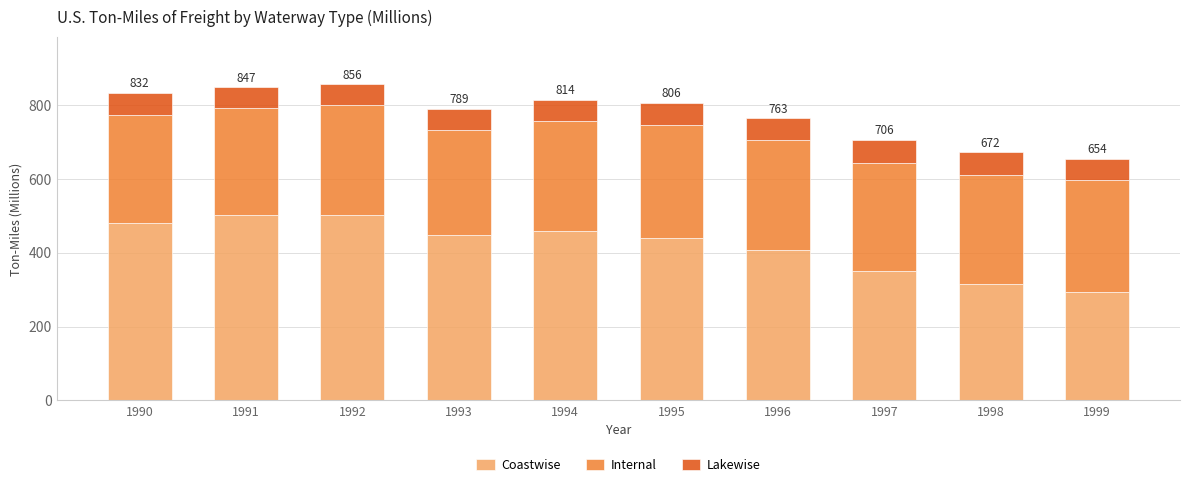

What is the total value across all series at 1999?

654.4